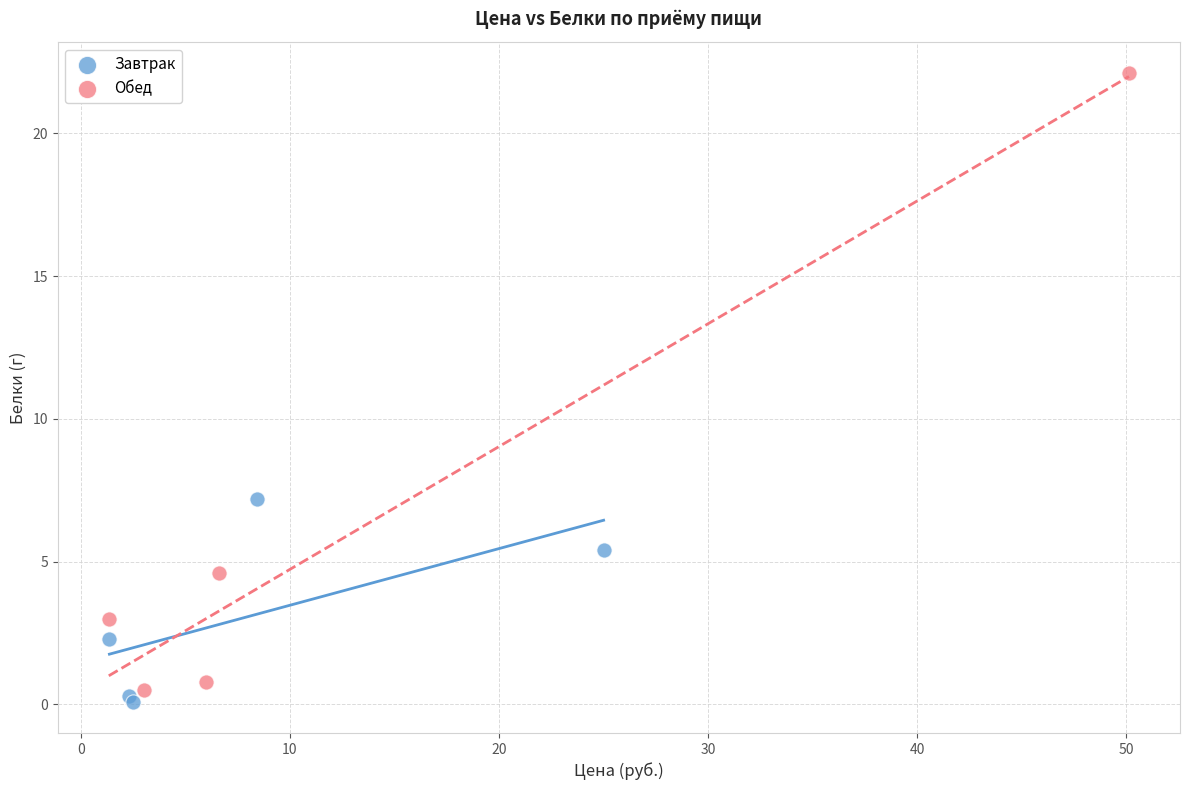

Which series contains the highest Y value?

Обед